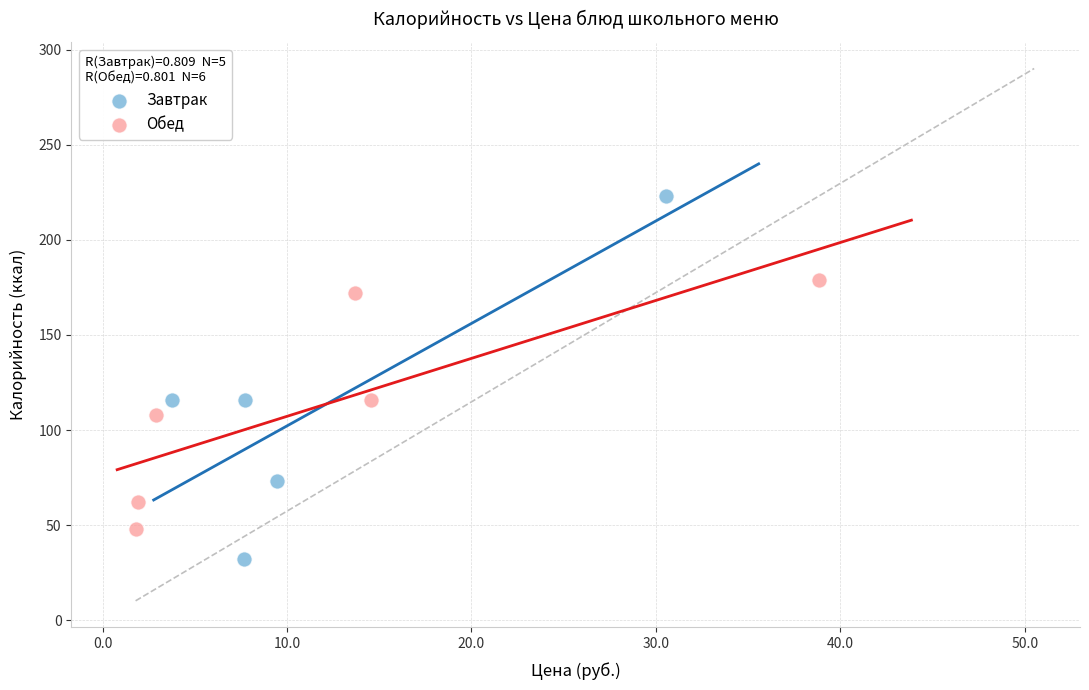

Which series contains the highest Y value?

Завтрак